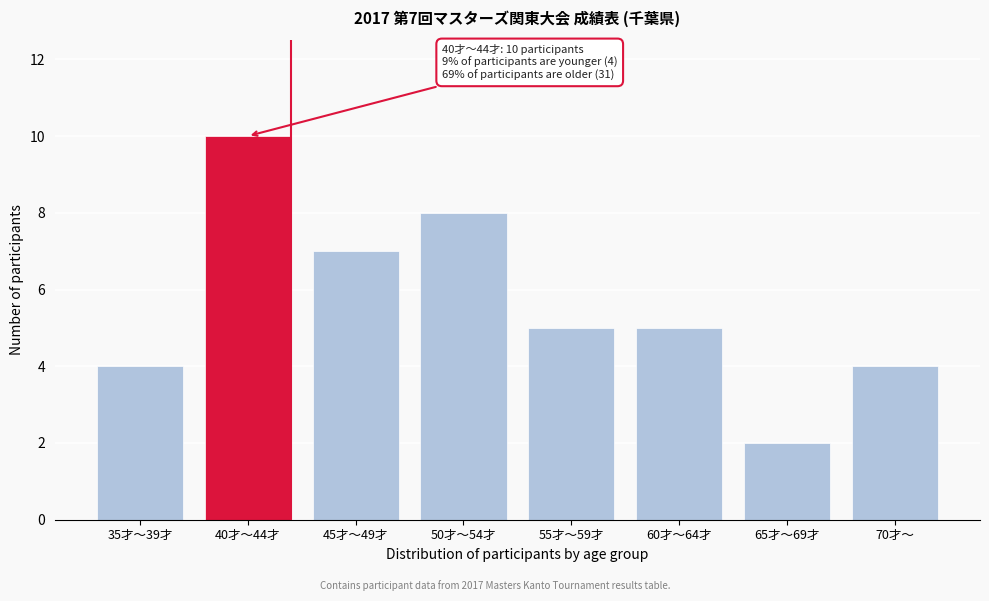

Reading left to right, what are all the values shown in this chart?

4	10	7	8	5	5	2	4